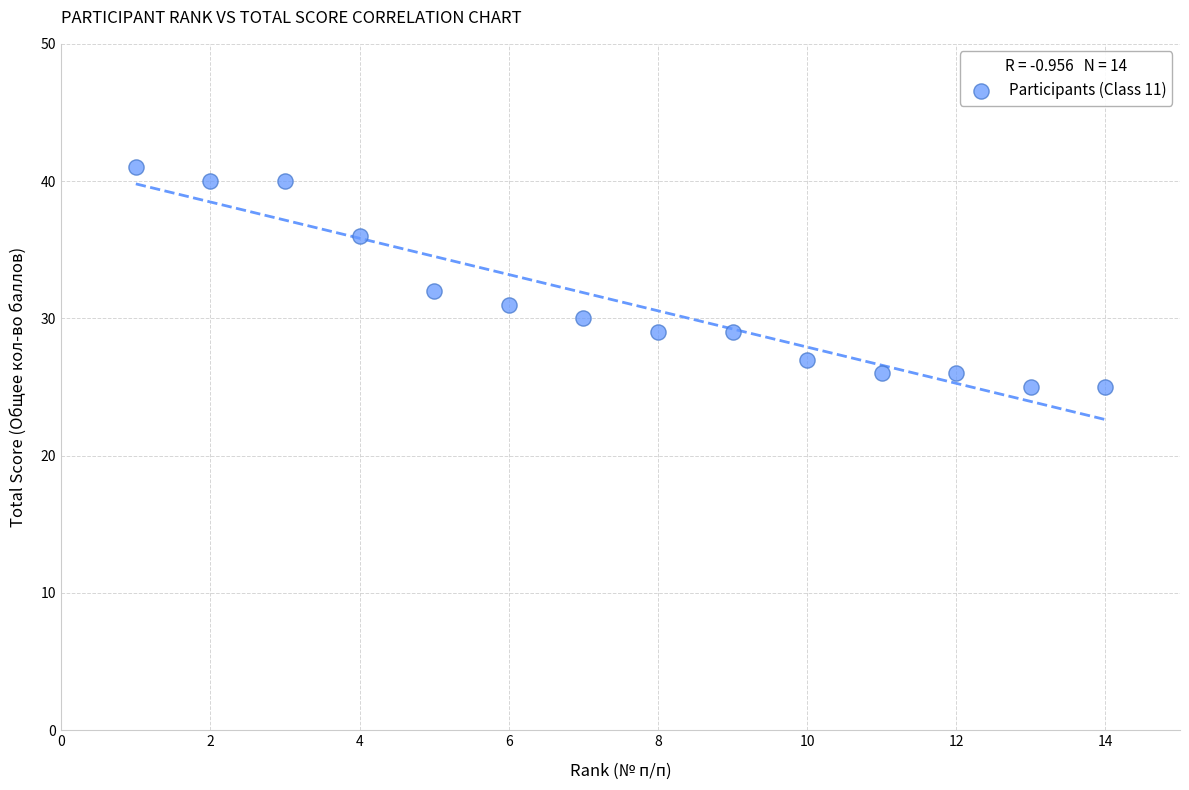

What is the range of X values (max minus min)?

13